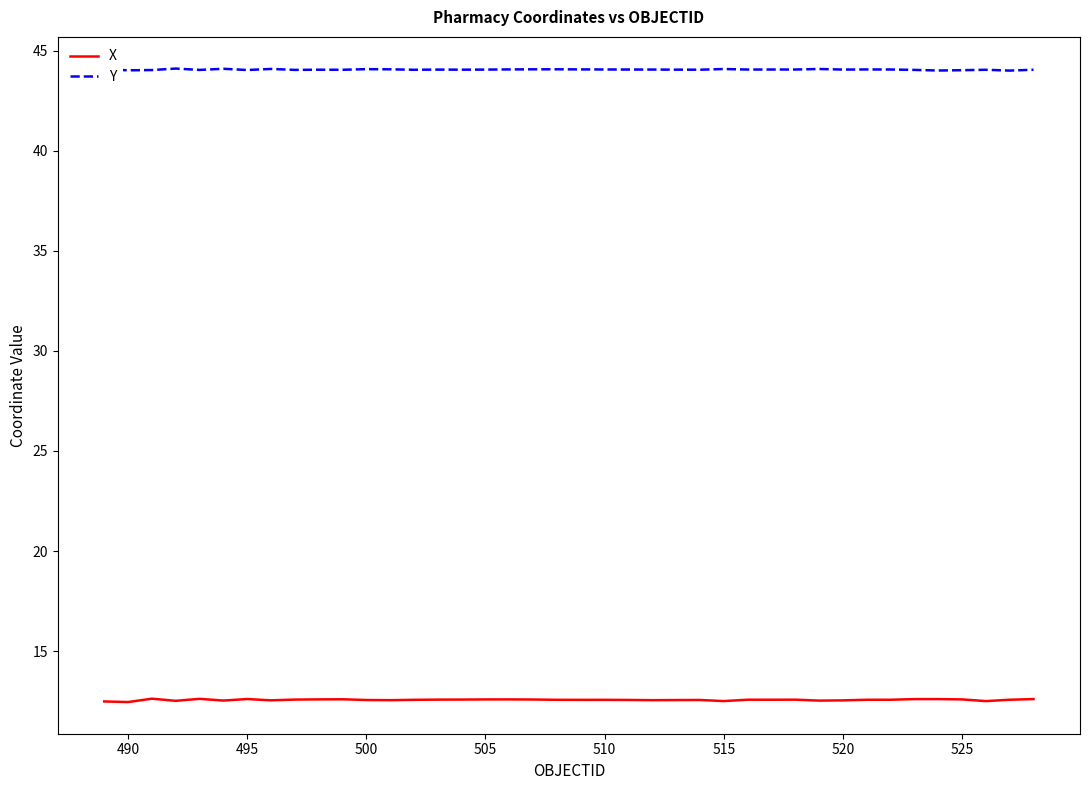

Which series has the widest spread of values?

X